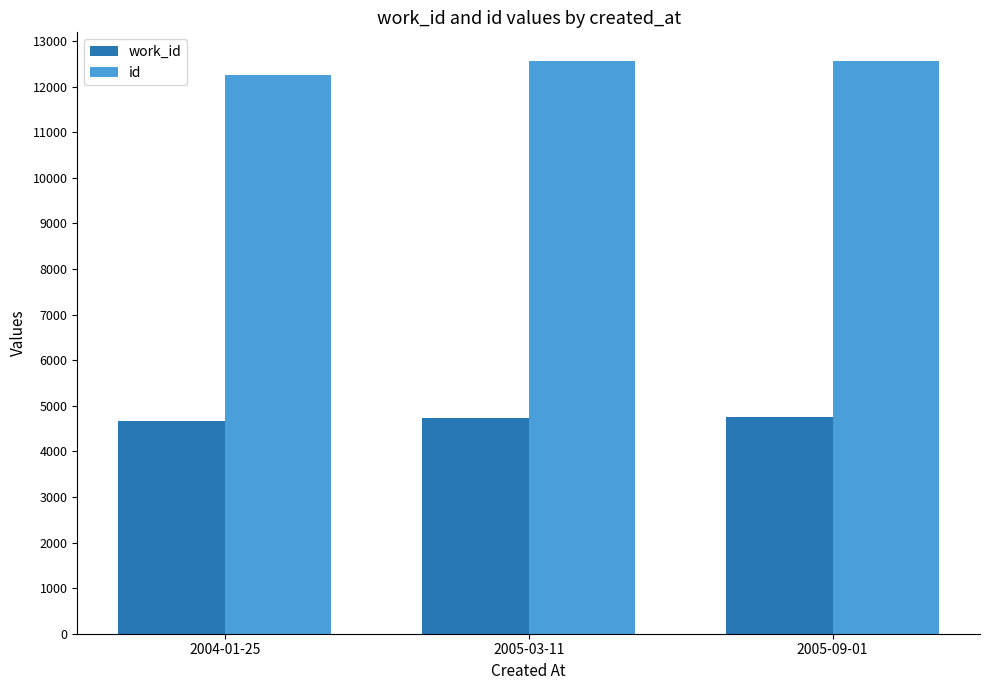

How many data points does each series have?

3